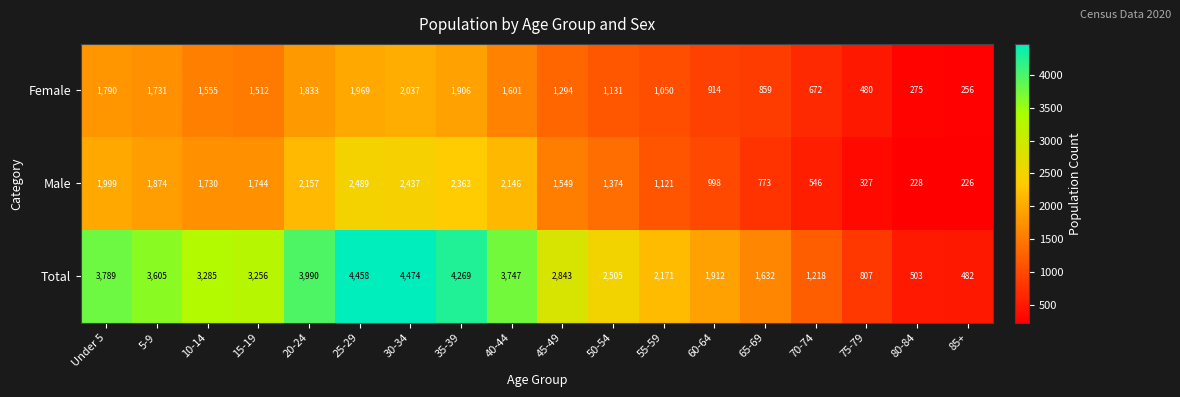

What is the minimum value shown in the chart?

226